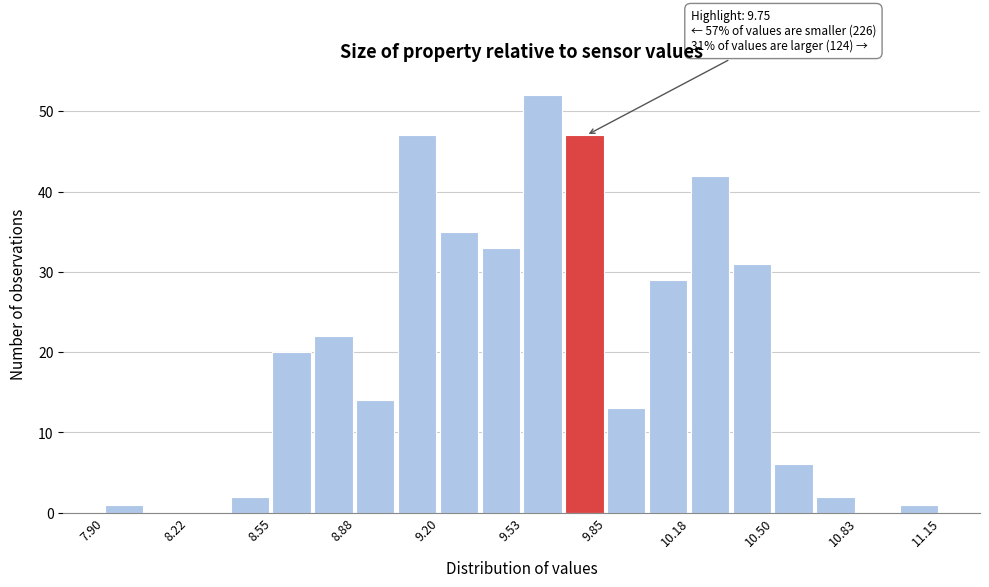

Around what value on the x-axis is the tallest bar? Give the approximate position of its centre, as read against the axis.

9.60